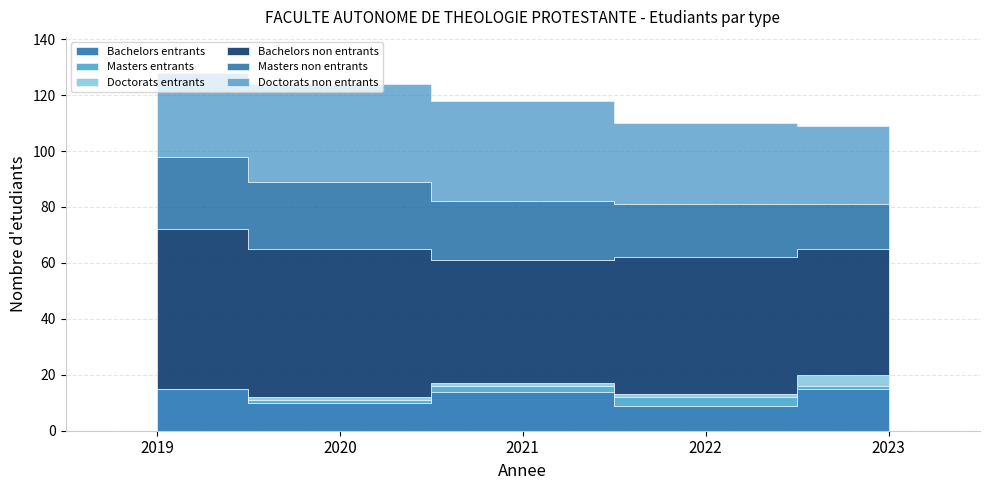

True or false: Doctorats entrants and Bachelors non entrants cross at least once.

False